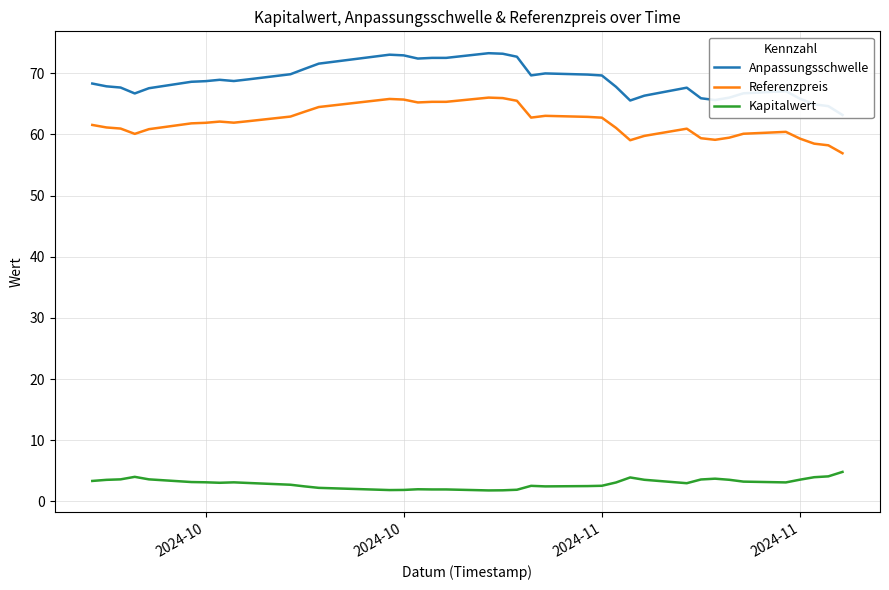

Reading left to right, transcribe all the data shown in this chart.

Anpassungsschwelle: 68.3	67.9	67.7	66.7	67.6	68.6	68.7	68.9	68.7	69.0	69.8	70.7	71.6	73.0	72.9	72.4	72.5	72.5	73.3	73.2	72.7	69.7	70.0	69.8	69.6	67.8	65.5	66.3	67.6	65.9	65.6	66.0	66.7	67.1	65.8	64.9	64.6	63.2
Referenzpreis: 61.5	61.1	61.0	60.1	60.9	61.8	61.9	62.1	61.9	62.2	62.9	63.7	64.5	65.8	65.7	65.2	65.3	65.3	66.0	65.9	65.5	62.8	63.0	62.9	62.7	61.1	59.0	59.8	60.9	59.4	59.1	59.5	60.1	60.4	59.3	58.5	58.2	56.9
Kapitalwert: 3.3	3.5	3.6	4.0	3.6	3.2	3.1	3.0	3.1	3.0	2.7	2.5	2.2	1.9	1.9	2.0	1.9	1.9	1.8	1.8	1.9	2.5	2.5	2.5	2.5	3.1	3.9	3.5	3.0	3.6	3.7	3.5	3.2	3.1	3.5	4.0	4.1	4.8